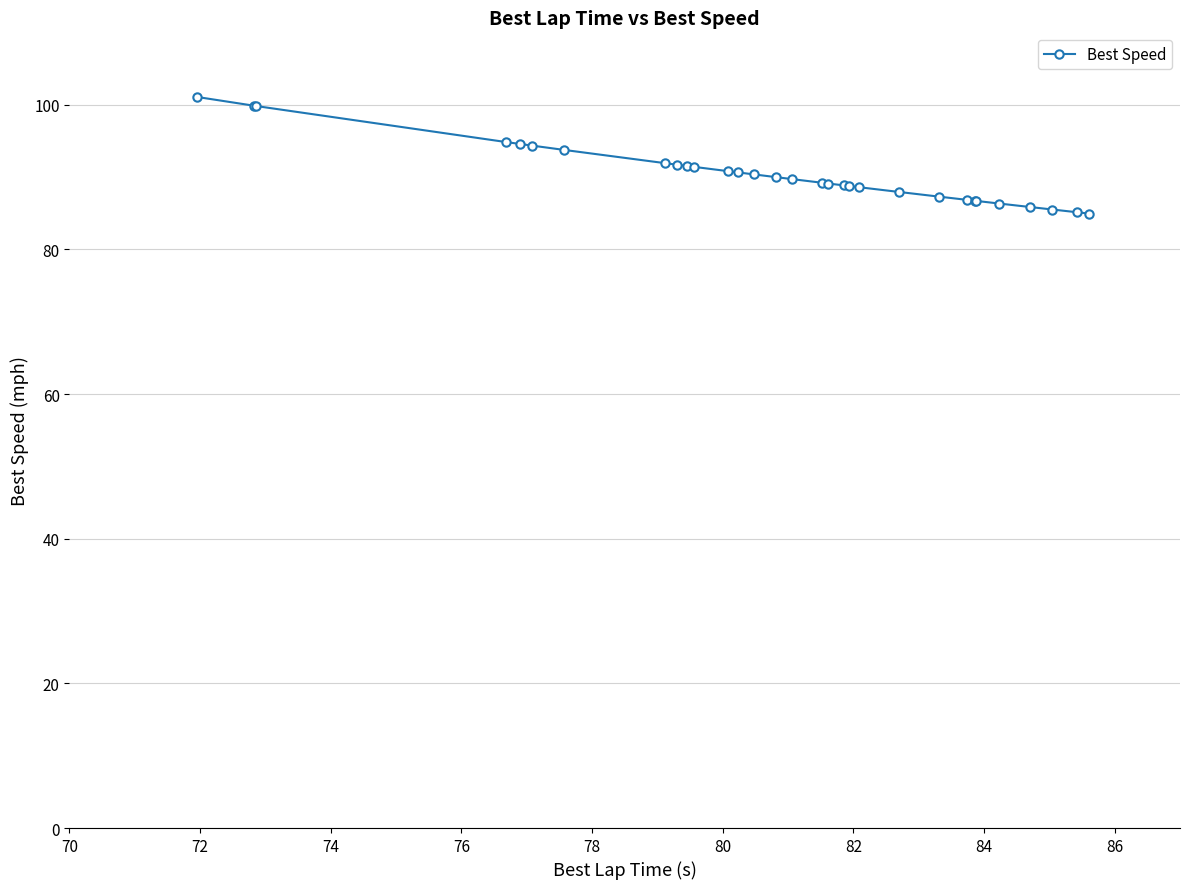

What is the maximum value shown in the chart?

101.1